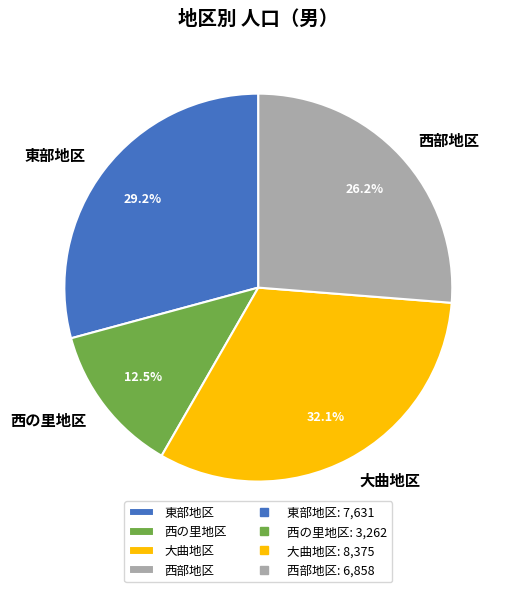

Rank the categories by value from highest to lowest.

大曲地区, 東部地区, 西部地区, 西の里地区